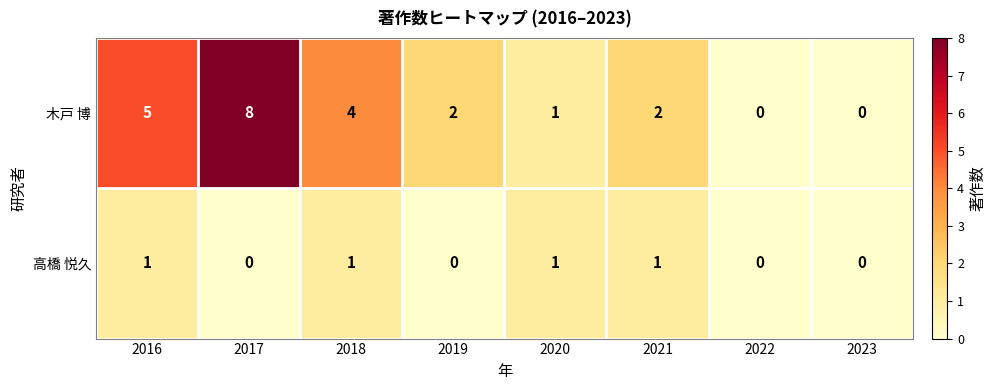

Reading left to right, extract all data points from this chart.

木戸 博: 5	8	4	2	1	2	0	0
高橋 悦久: 1	0	1	0	1	1	0	0